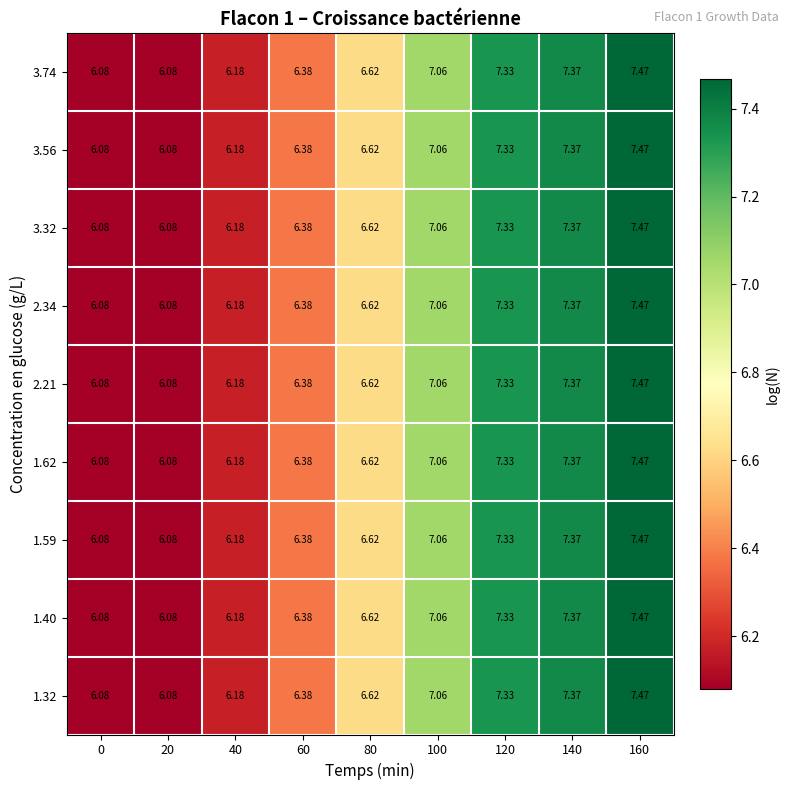

Is the value of 1.62 at 0 greater than the value of 2.34 at 80?

No